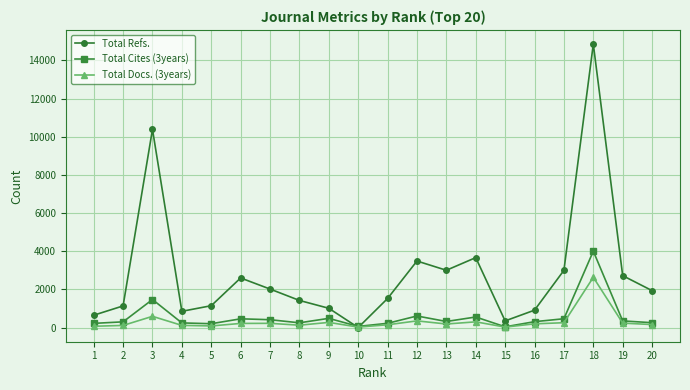

At how many categories does at least one series exceed 9212?

2